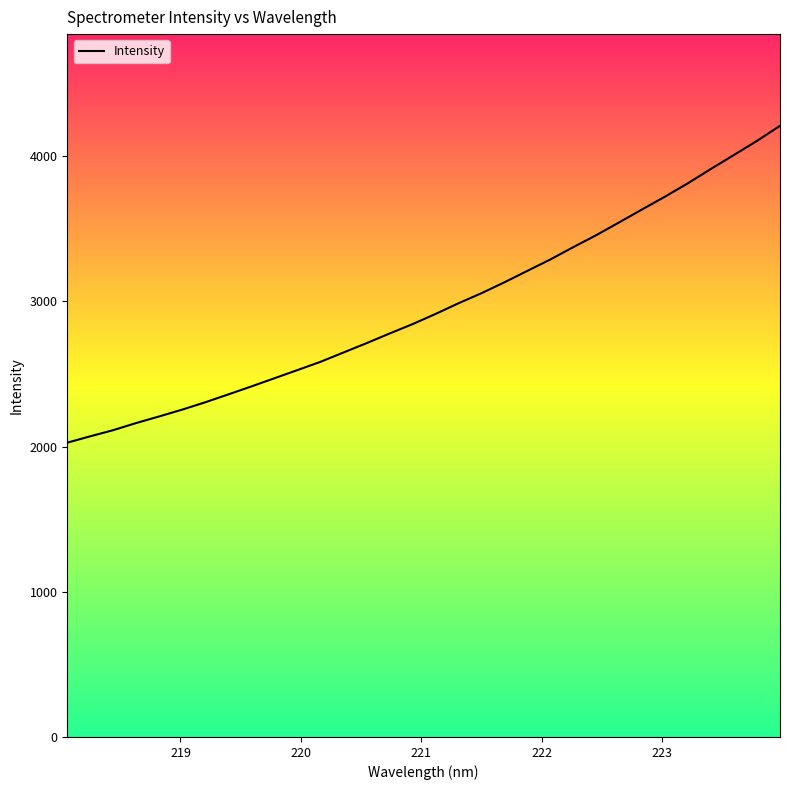

What is the maximum value shown in the chart?

4209.3